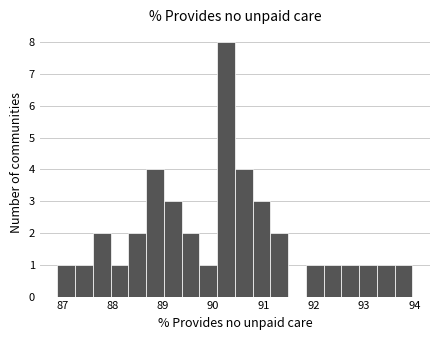

Read against the x-axis, roughly where is the centre of the tallest bar?

90.3